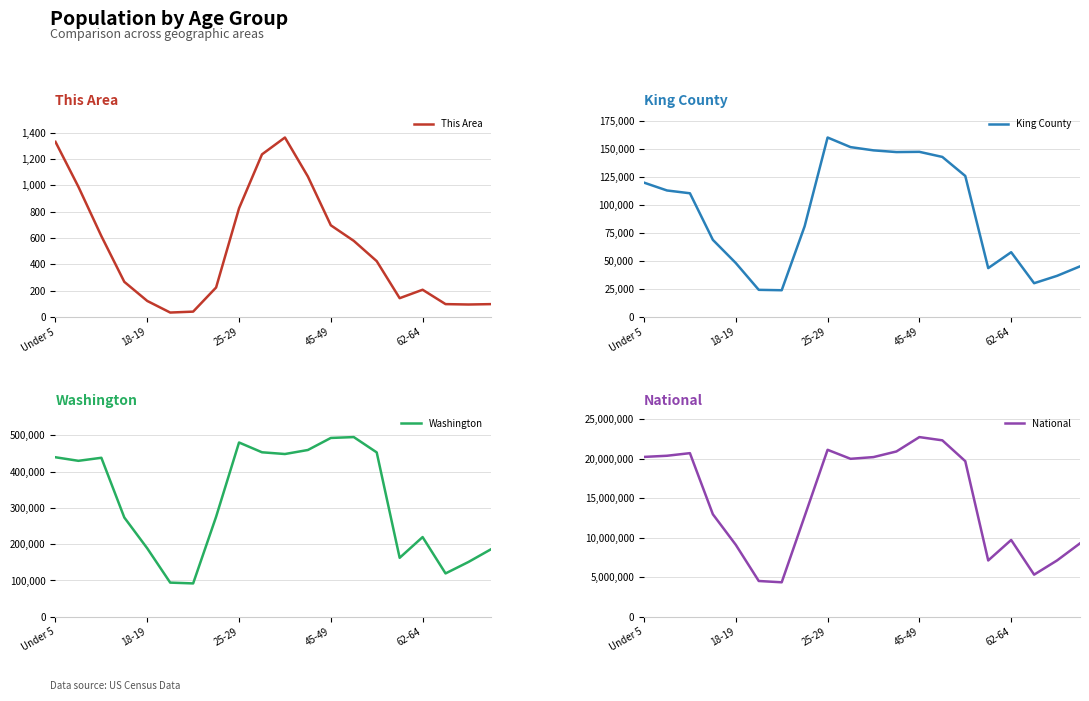

True or false: Washington and King County cross at least once.

False